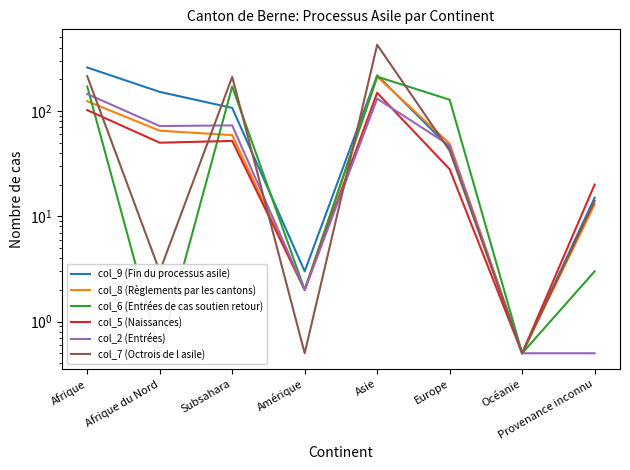

At which category does col_7 (Octrois de l asile) reach its first local peak?

Subsahara